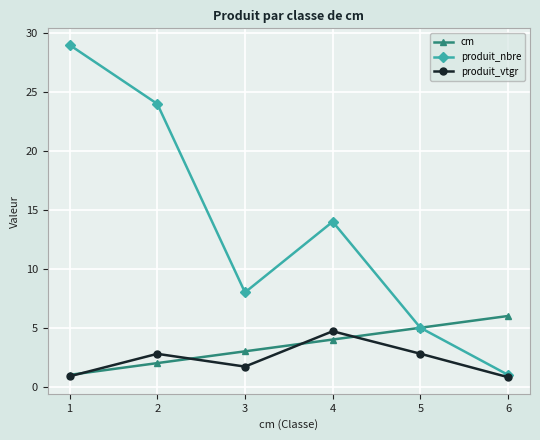

The value of cm at 6 is 1.5. True or false?

False